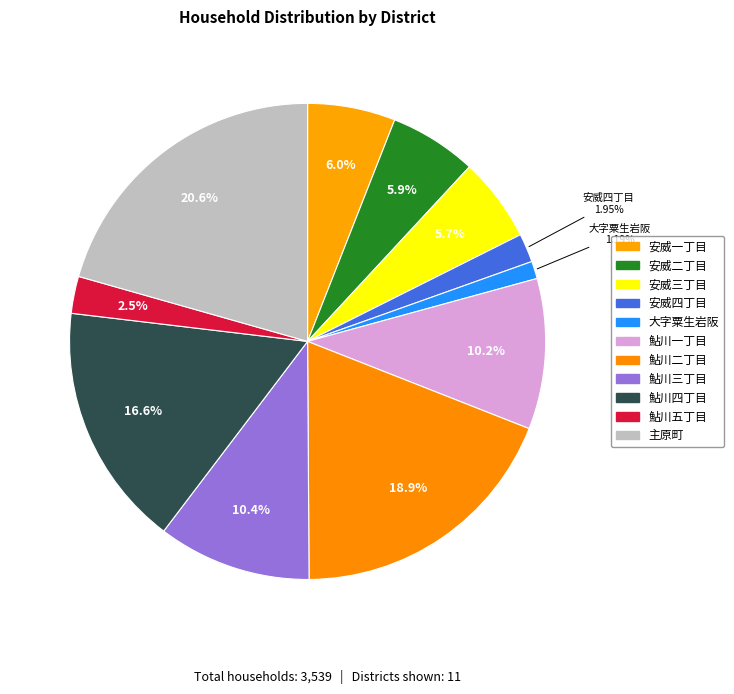

How many slices are in this pie chart?

11